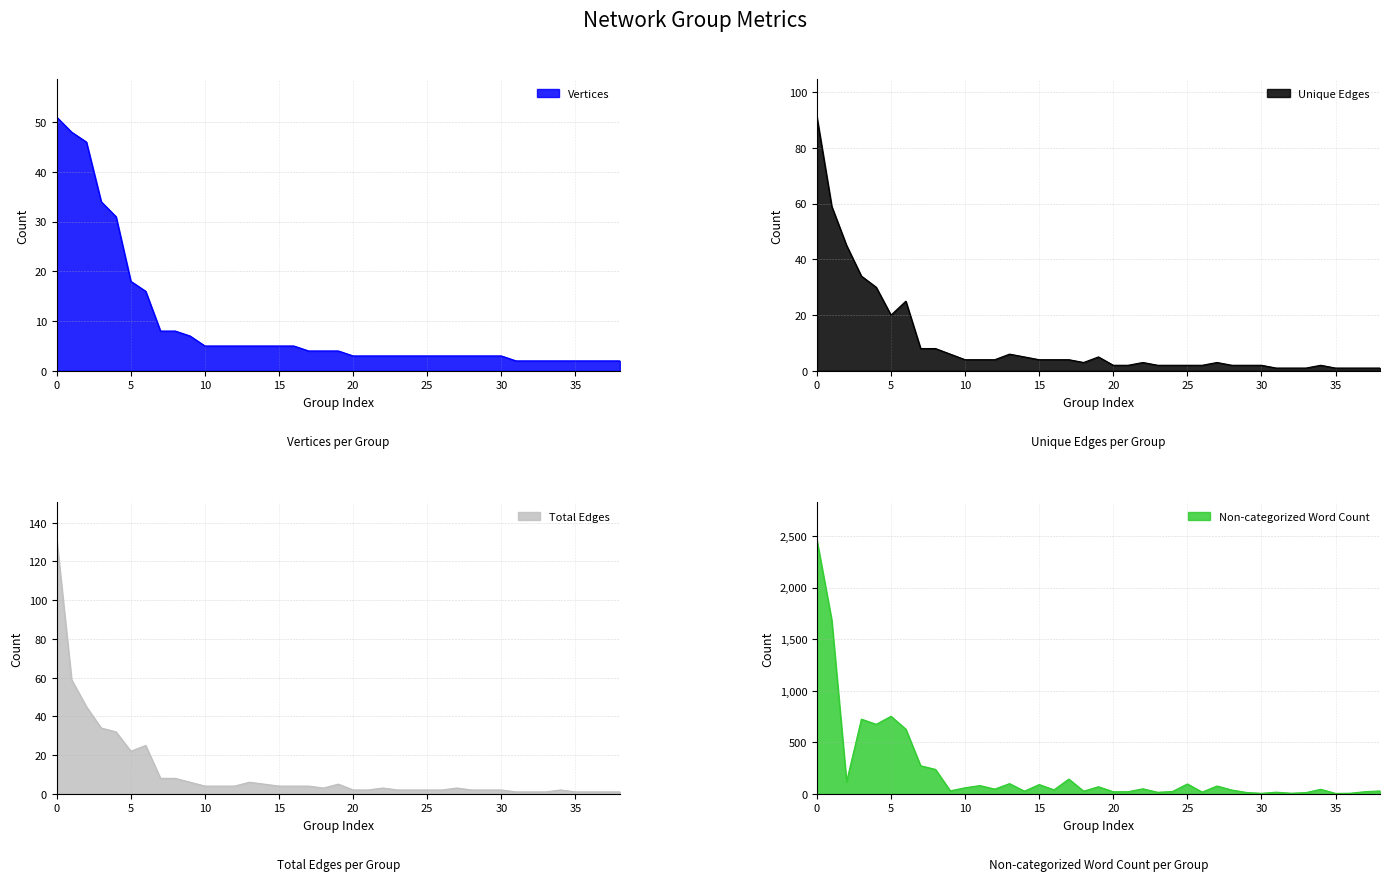

True or false: Non-categorized Word Count and Vertices intersect in this chart.

False